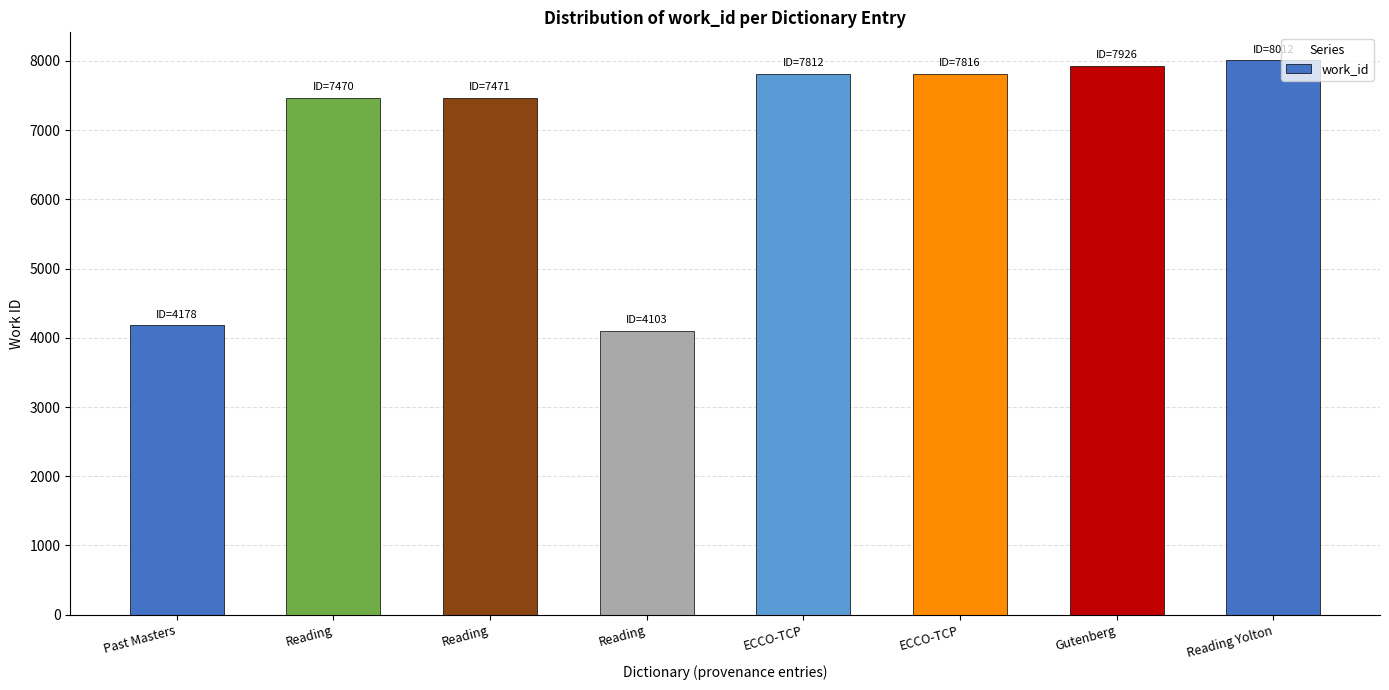

What is the sum of the values at ECCO-TCP and Reading?

15286